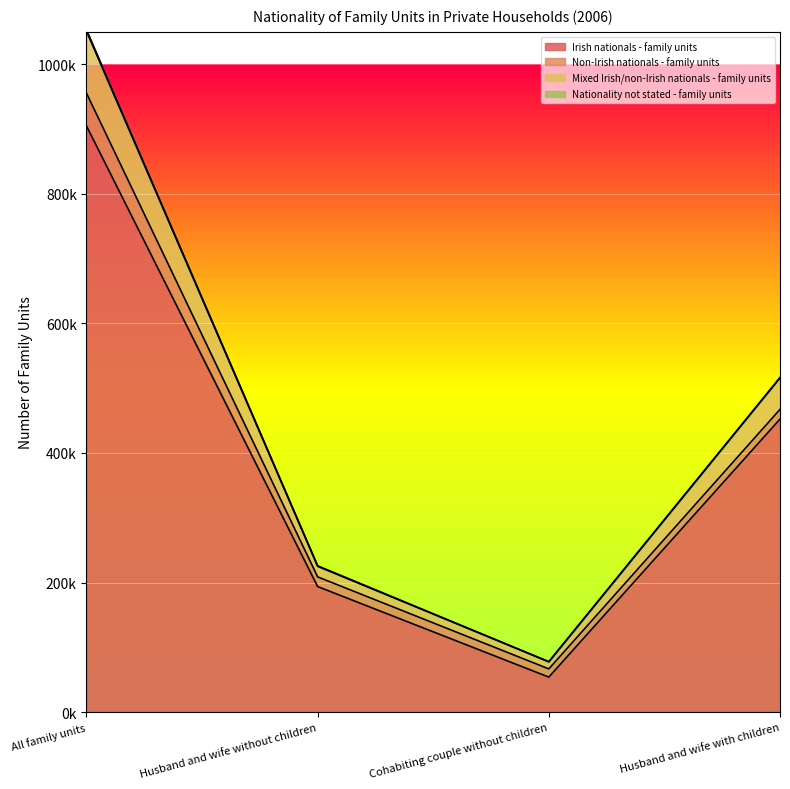

What is the approximate value of Irish nationals - family units at Husband and wife without children, to the nearest 50?

193750